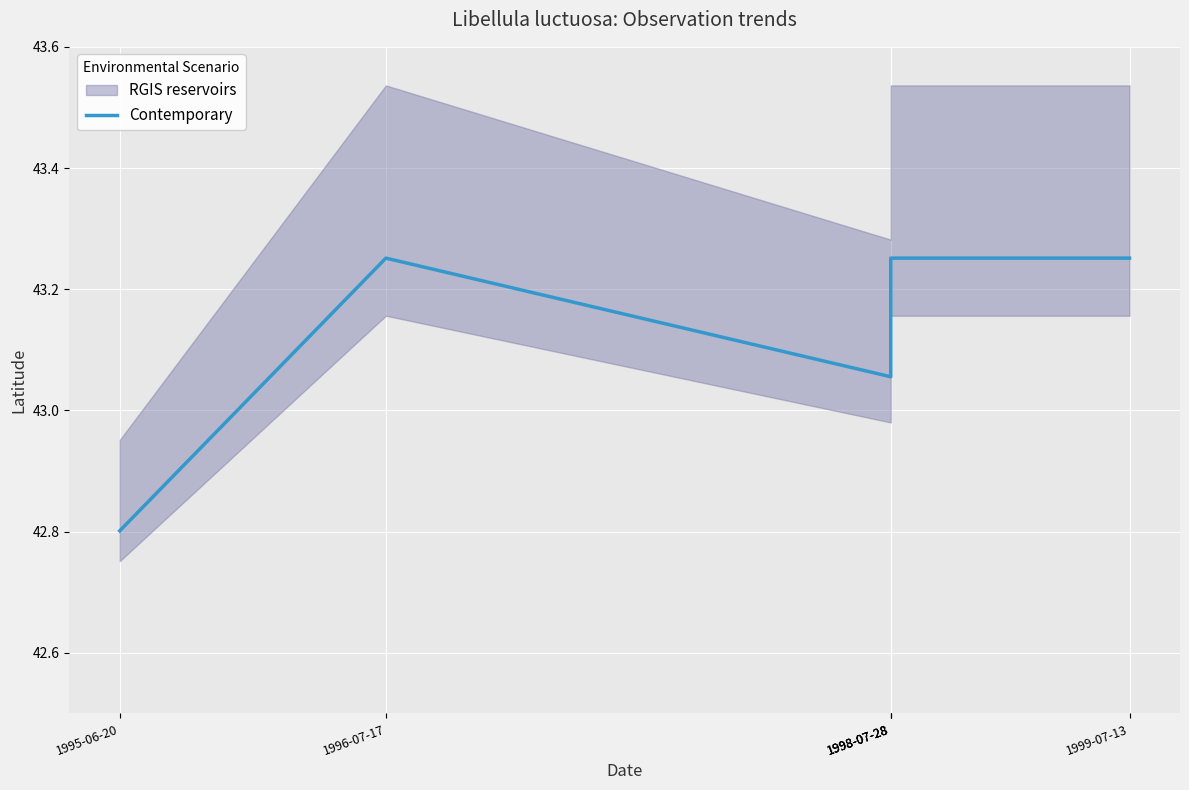

What is the sum of all values?

258.9